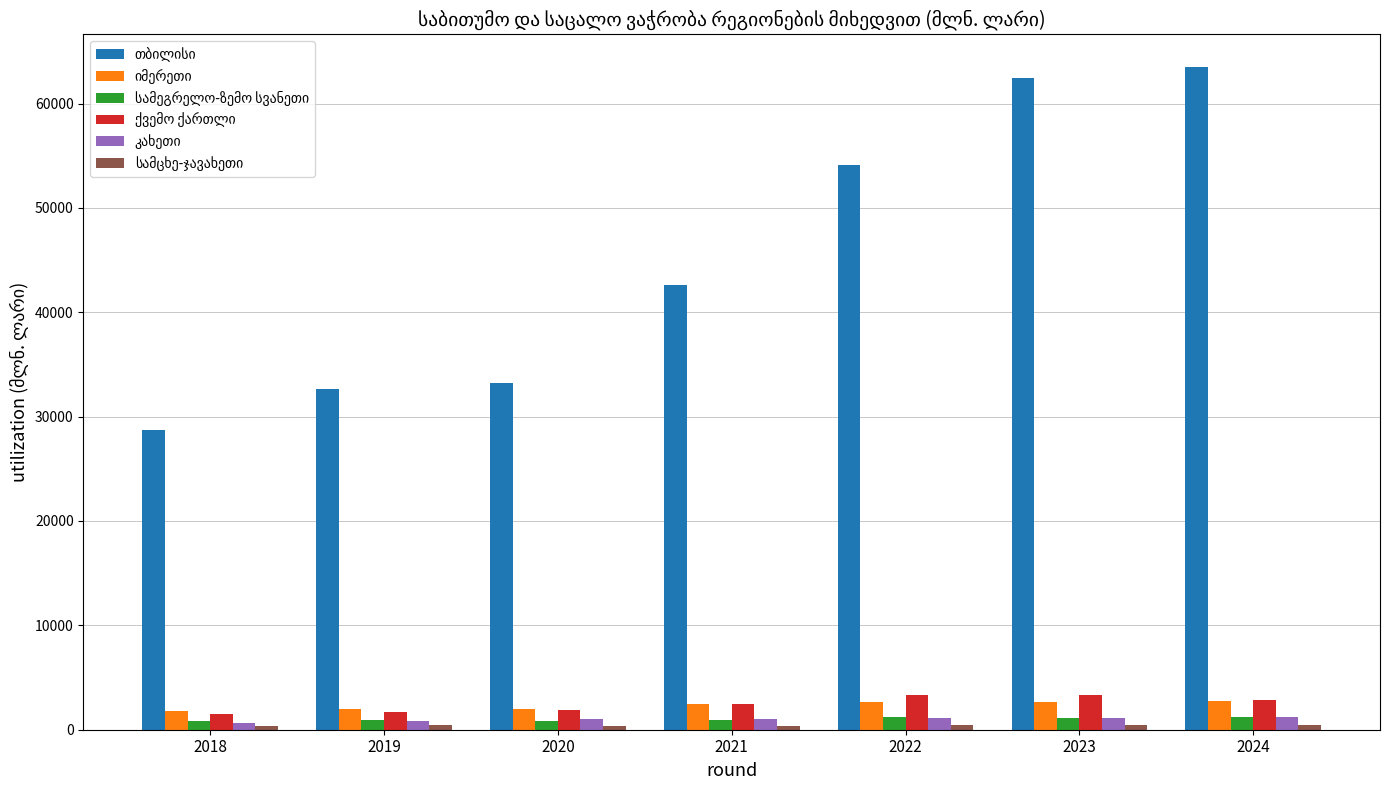

At how many categories does at least one series exceed 24270?

7